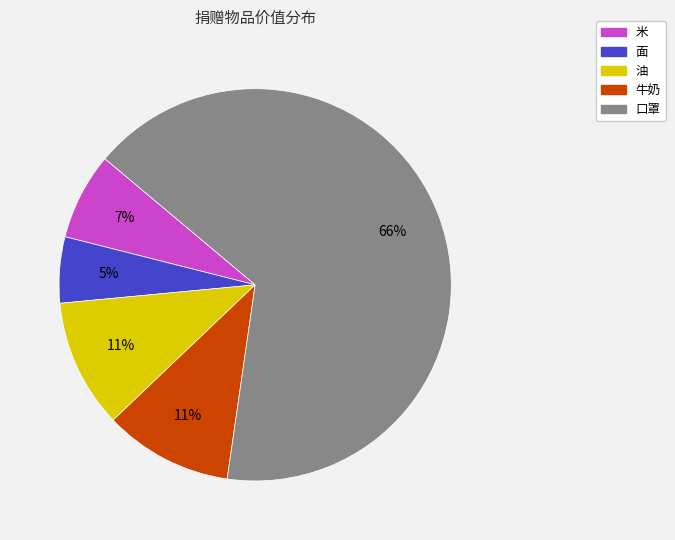

To the nearest percent, what is the combined percentage of 油 and 面?

16%